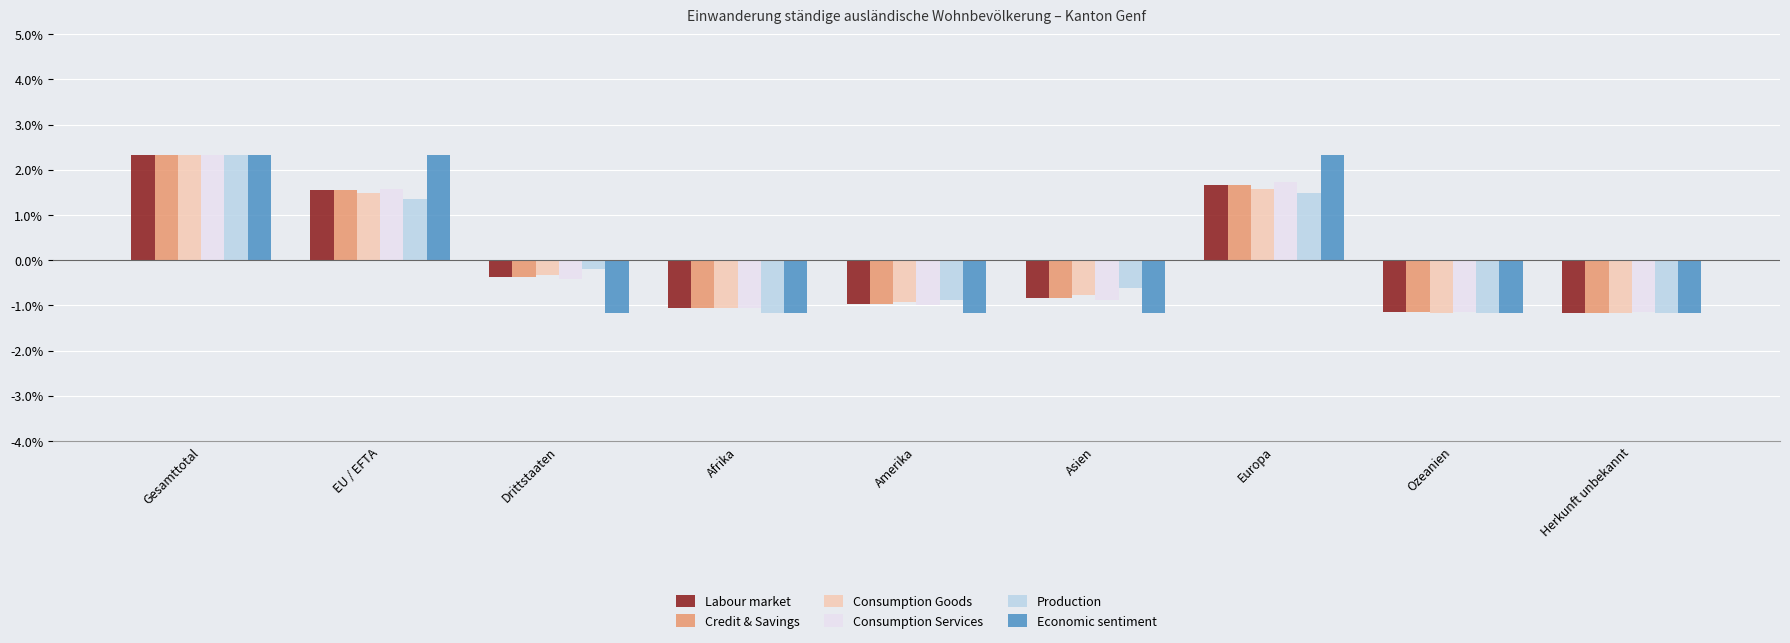

How many bars are there in each group?

6